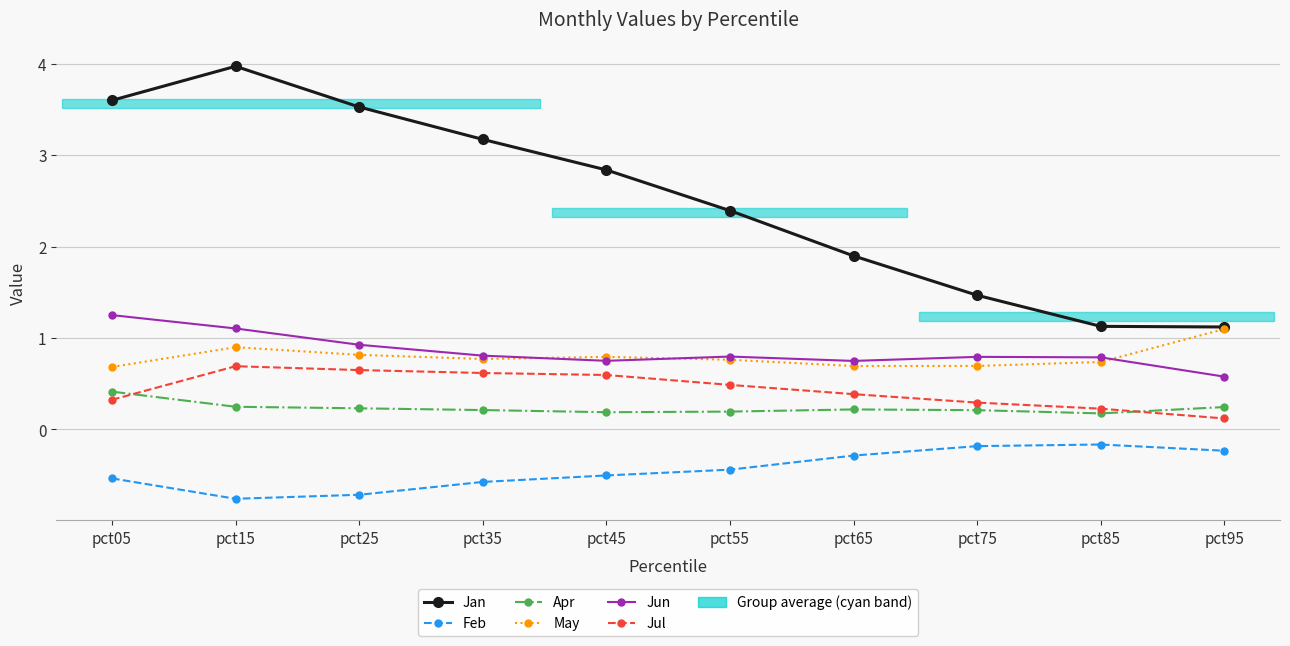

Count the Jun values in the range 0 to 1.

8